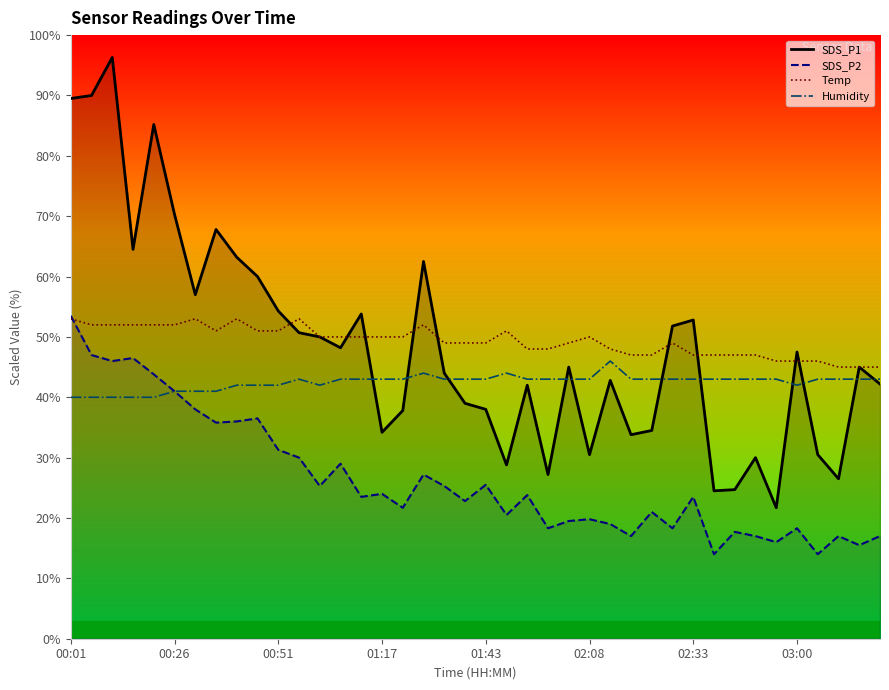

The SDS_P2 series shows 18.7 at 00:51. True or false?

False